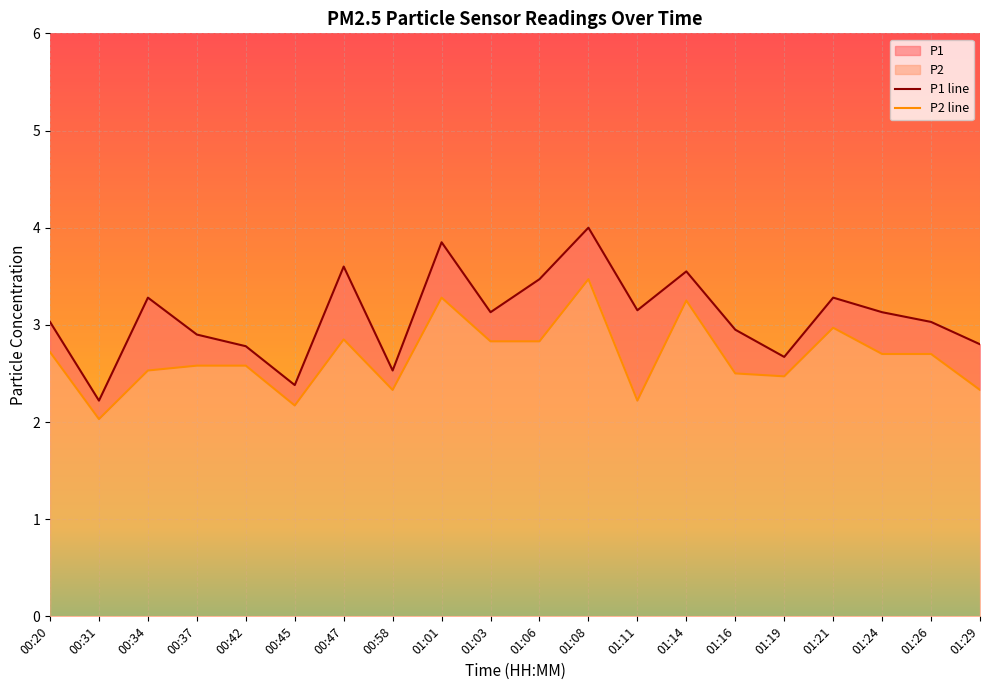

Where does the P1 series first go above 3?

00:20